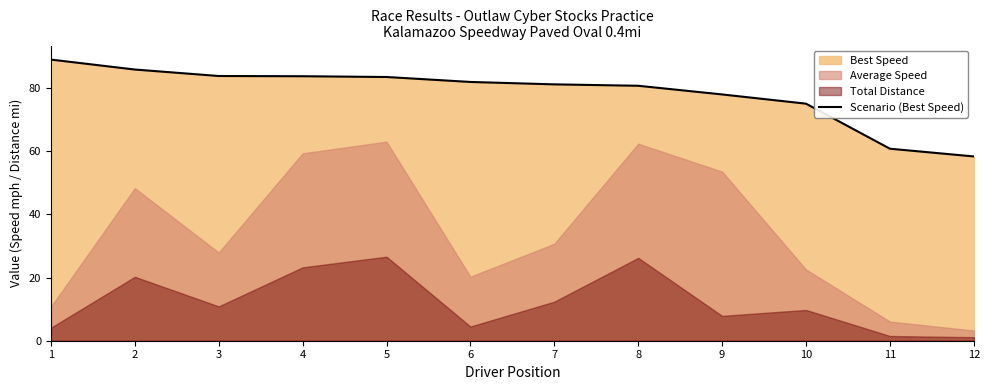

Which label corresponds to the largest value in the chart?

1